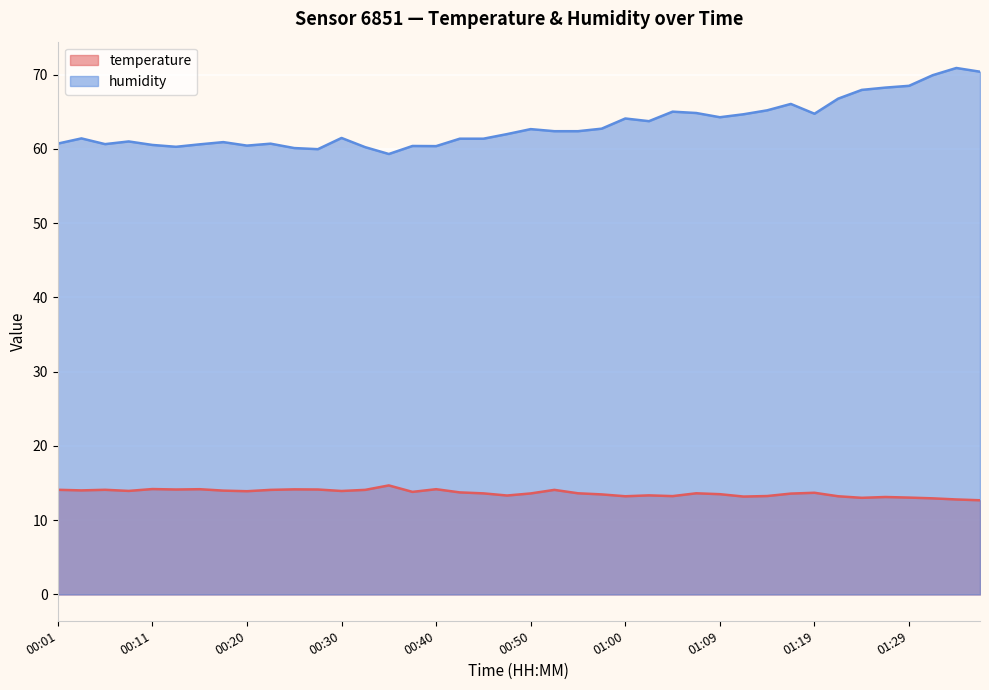

What is the label of the 5th point from the right?

01:27